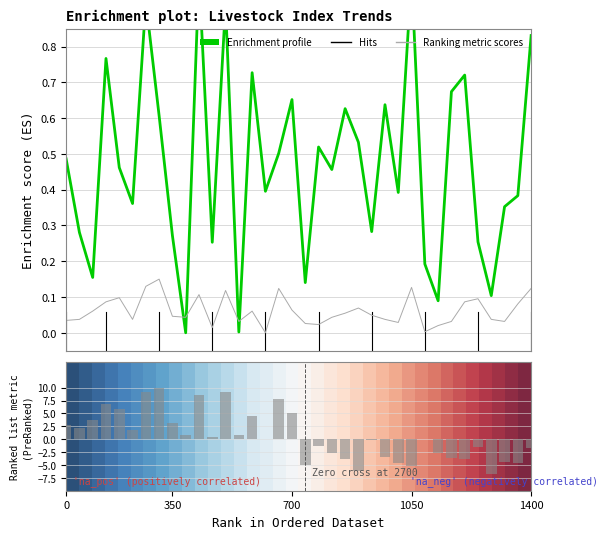

How many groups of bars are there?

36